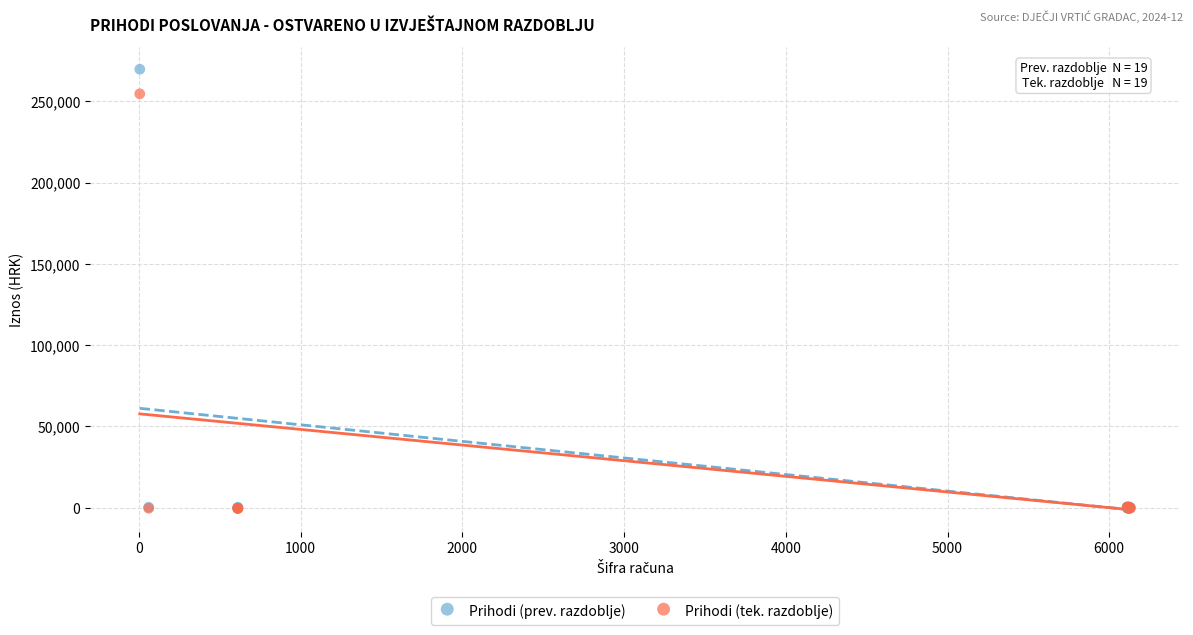

Which series reaches the maximum Y coordinate?

Prihodi (prev. razdoblje)